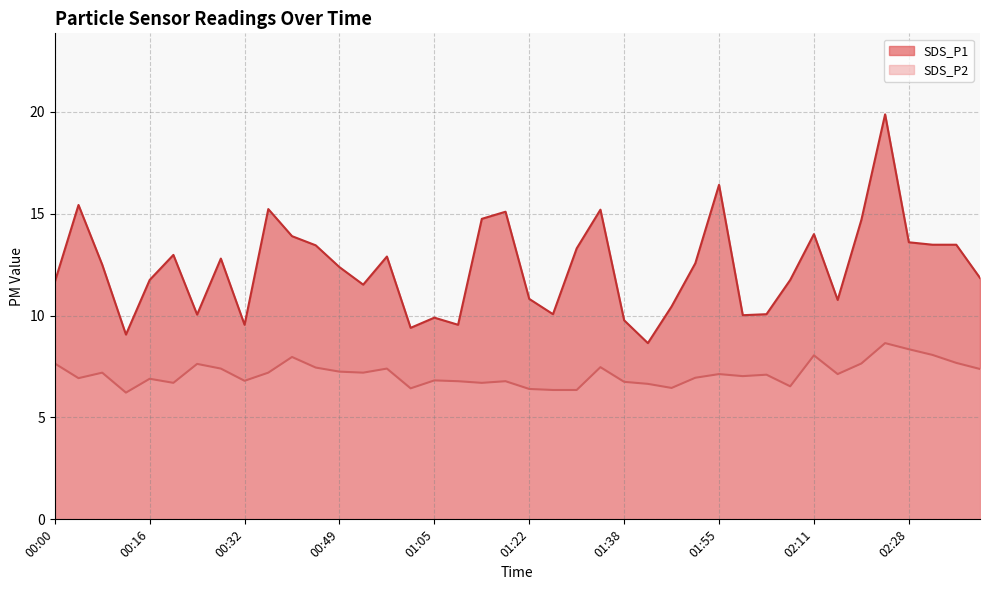

Is it true that SDS_P1 equals 12.8 at 00:28?

True